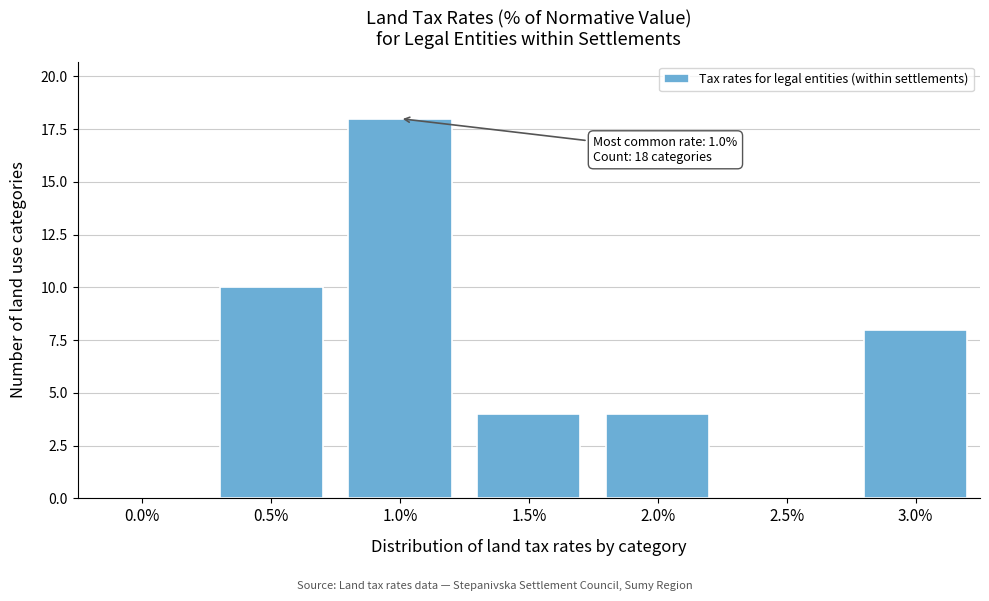

Reading right to left, transcribe all the data shown in this chart.

3.0%=8	2.5%=0	2.0%=4	1.5%=4	1.0%=18	0.5%=10	0.0%=0